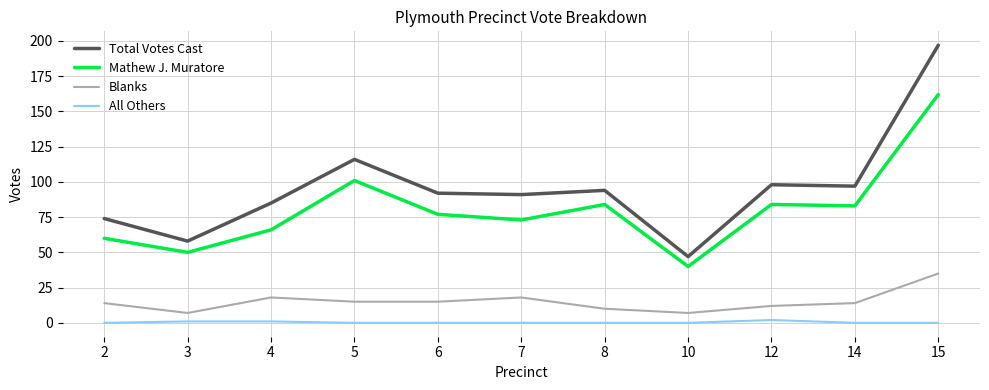

Reading left to right, what are all the values shown in this chart?

Total Votes Cast: 2=74	3=58	4=85	5=116	6=92	7=91	8=94	10=47	12=98	14=97	15=197
Mathew J. Muratore: 2=60	3=50	4=66	5=101	6=77	7=73	8=84	10=40	12=84	14=83	15=162
Blanks: 2=14	3=7	4=18	5=15	6=15	7=18	8=10	10=7	12=12	14=14	15=35
All Others: 2=0	3=1	4=1	5=0	6=0	7=0	8=0	10=0	12=2	14=0	15=0